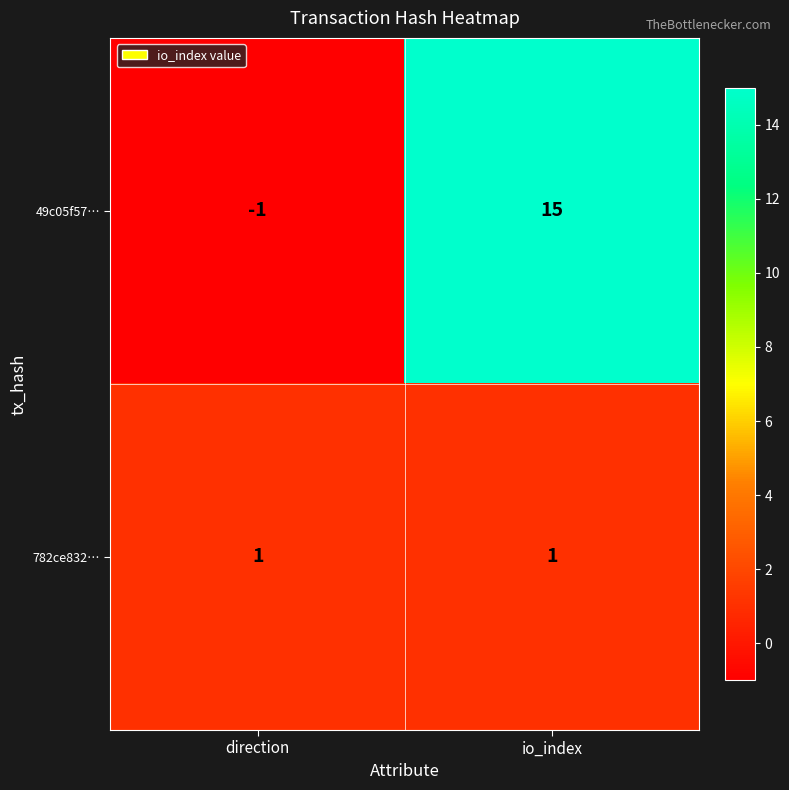

At which label does 49c05f57… reach its peak?

io_index